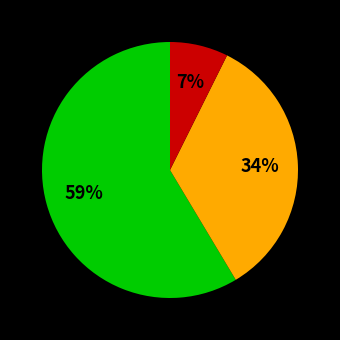

To the nearest percent, what is the average slice percentage?

33%